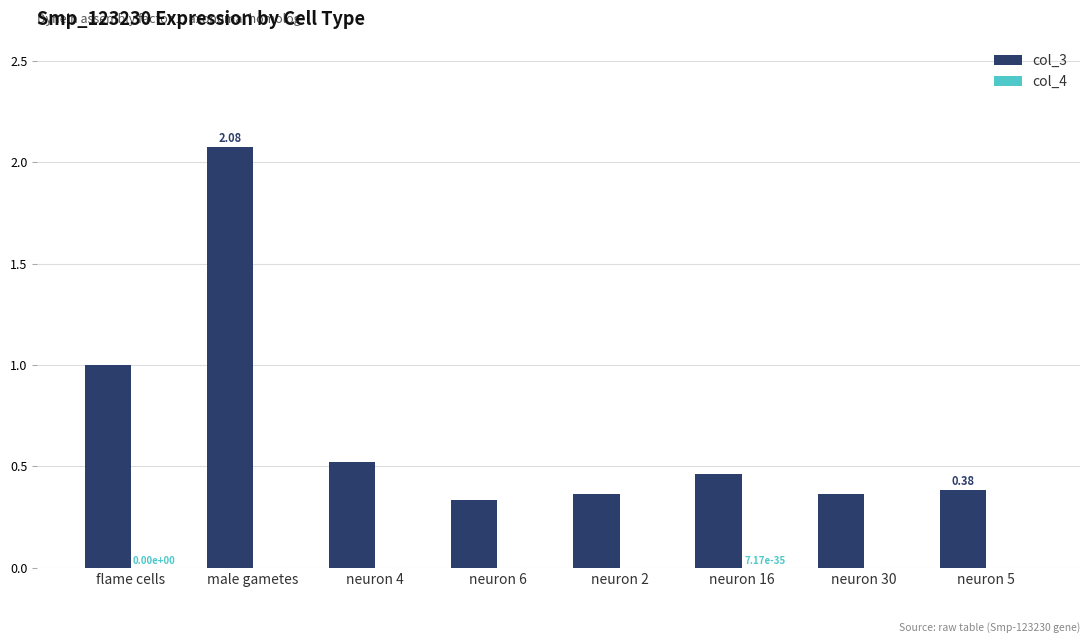

What is the sum of all col_3 values?

5.5